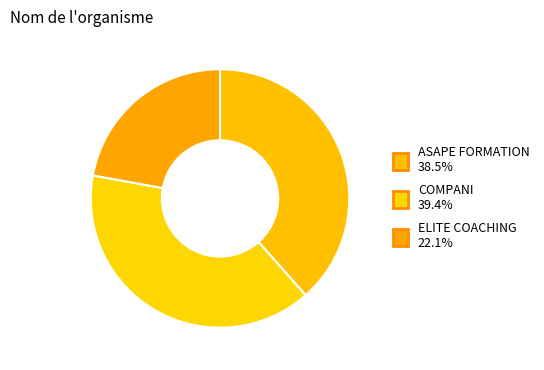

Count the number of slices in the pie.

3